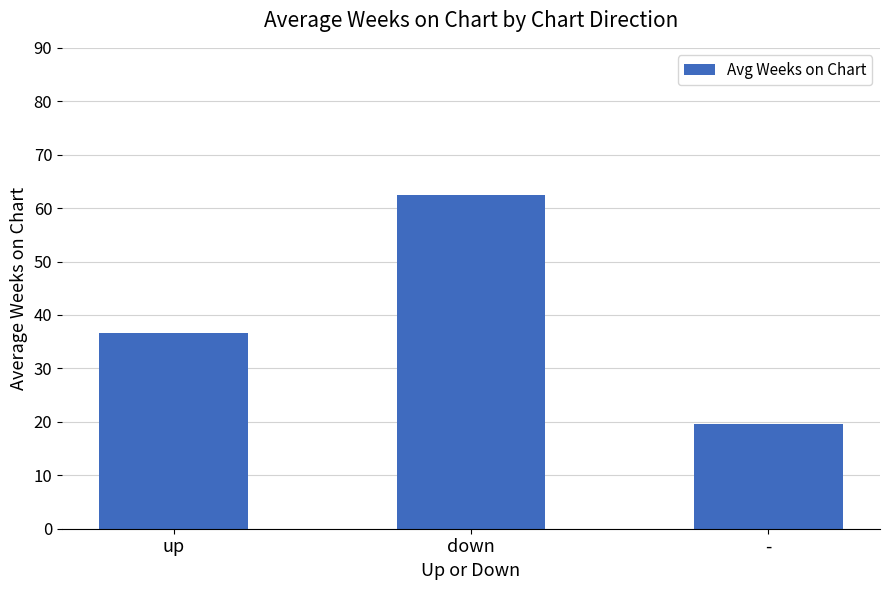

Are the bars grouped side by side (vs. stacked)?

No